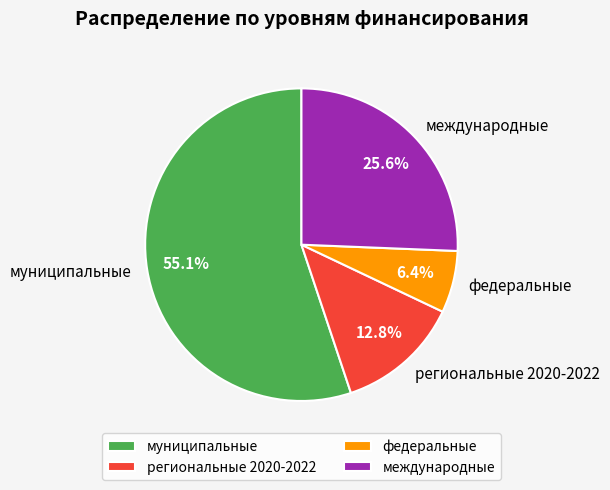

True or false: федеральные accounts for 6% of the total.

True